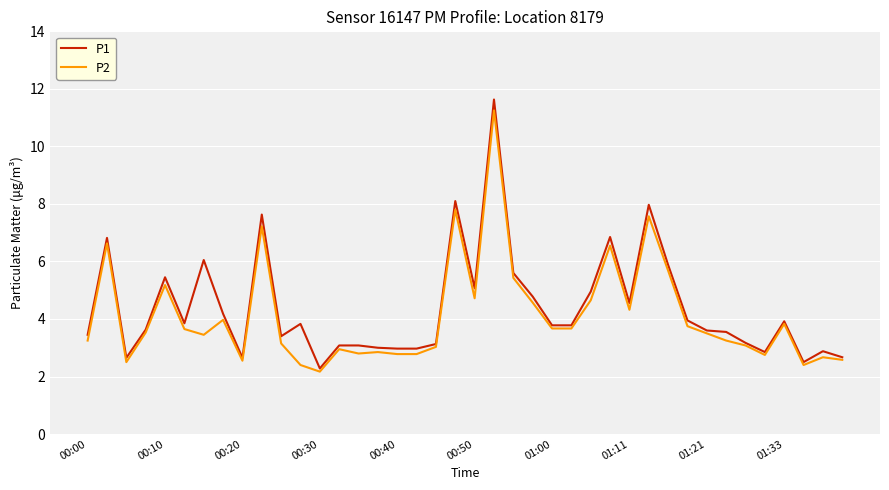

Which series has the largest range (max minus min)?

P1